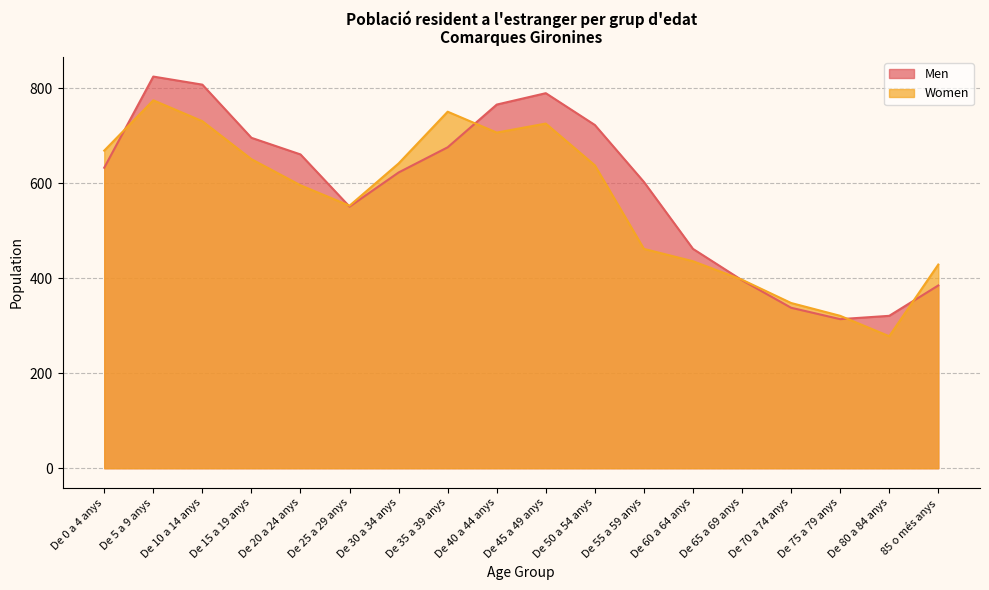

Which series ends up on top after the final intersection of Men and Women?

Women